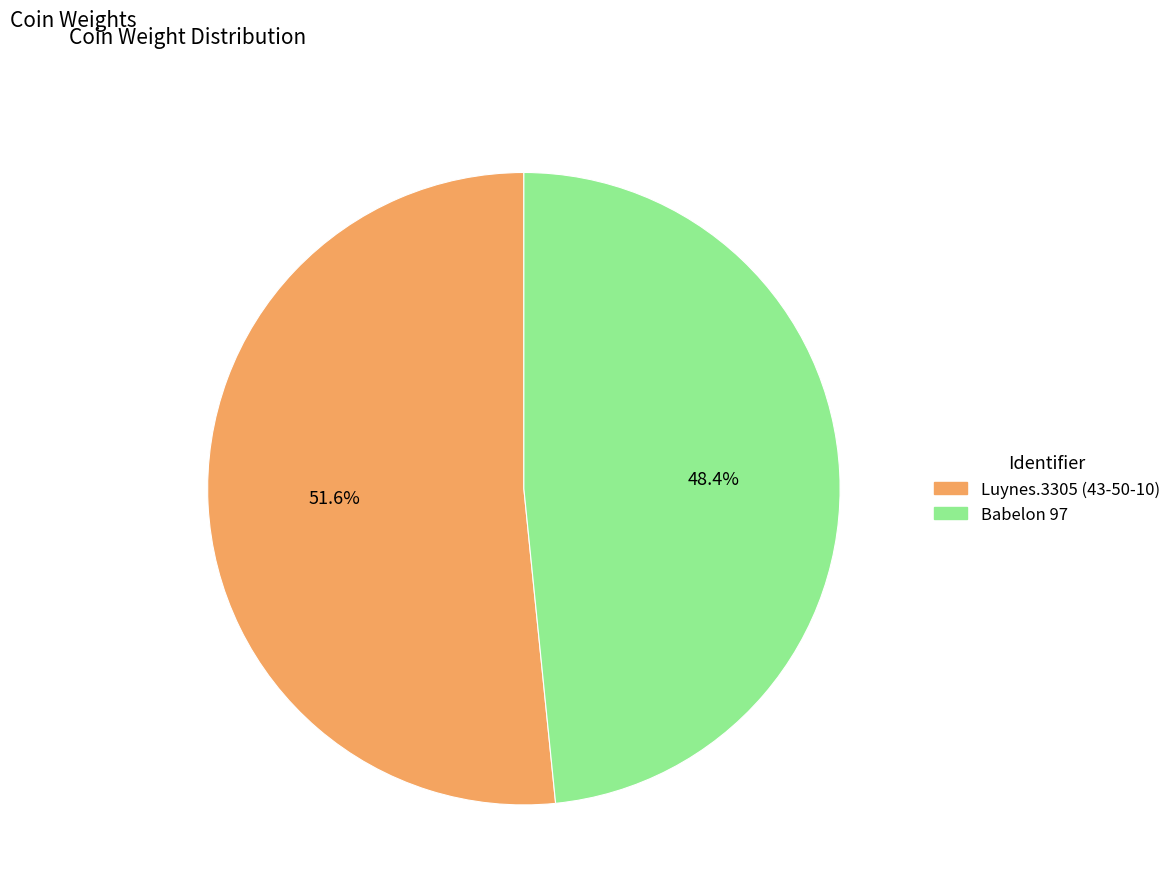

Does Babelon 97 account for over 50% of the chart?

No